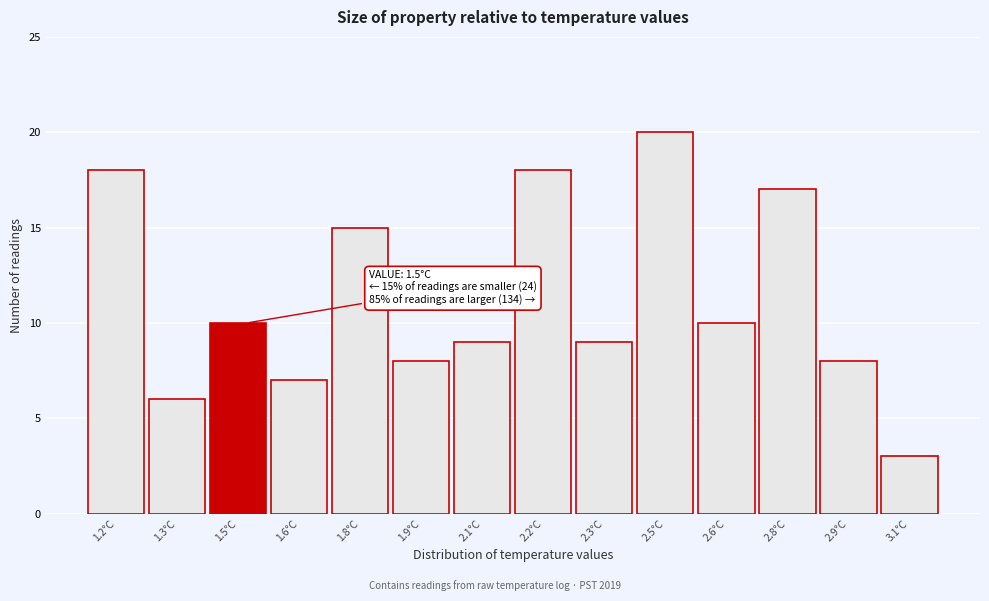

Reading right to left, extract all data points from this chart.

3	8	17	10	20	9	18	9	8	15	7	10	6	18